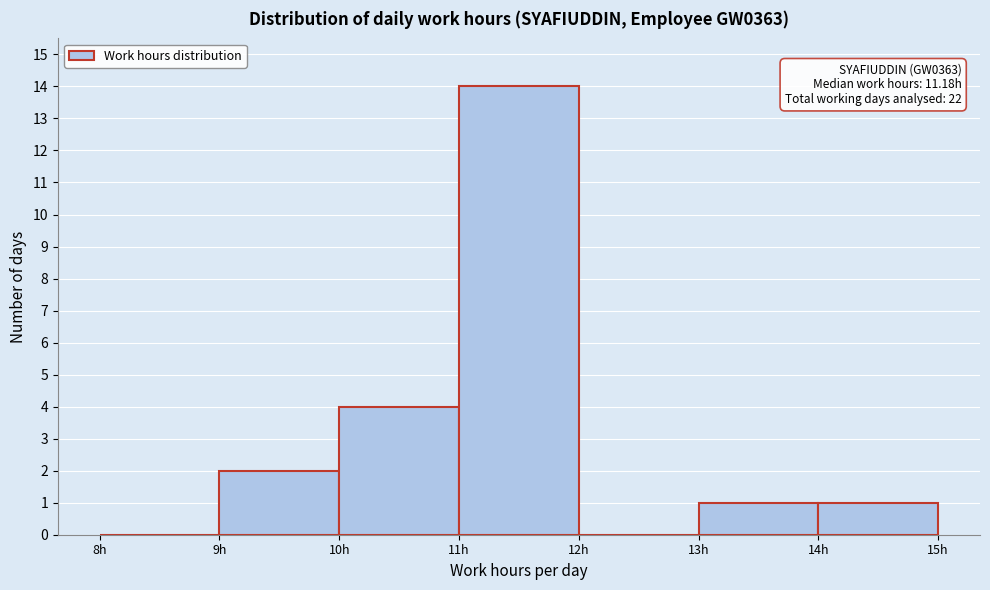

Which range on the x-axis has the tallest bar?

11 to 12